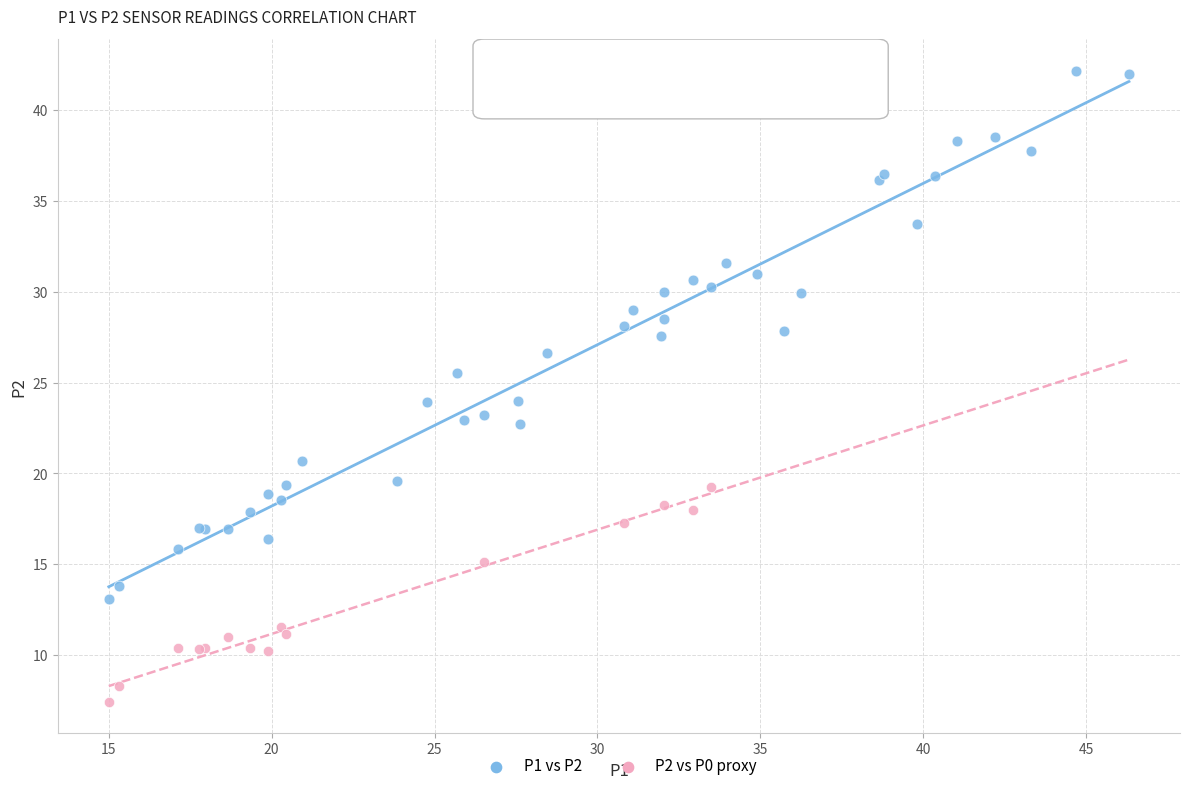

Which series has the largest Y range (max minus min)?

P1 vs P2